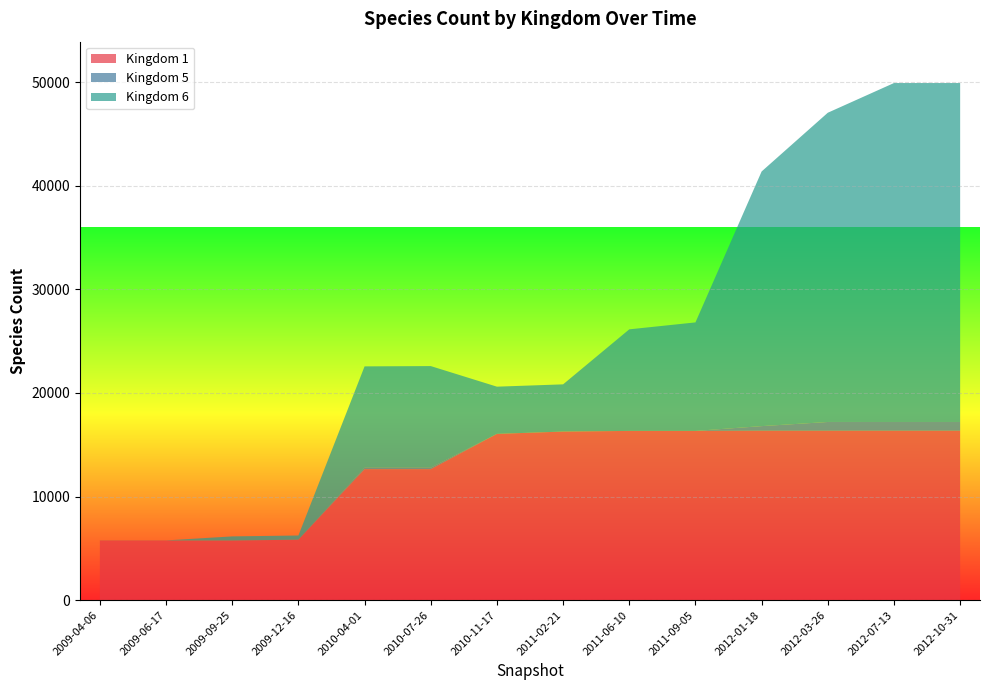

Reading right to left, transcribe all the data shown in this chart.

1: 16352	16352	16351	16351	16333	16333	16271	16047	12643	12643	5836	5758	5758	5758
5: 845	845	845	446	2	2	2	2	143	143	0	0	0	0
6: 32709	32709	29844	24576	10471	9802	4555	4555	9805	9776	405	397	10	10